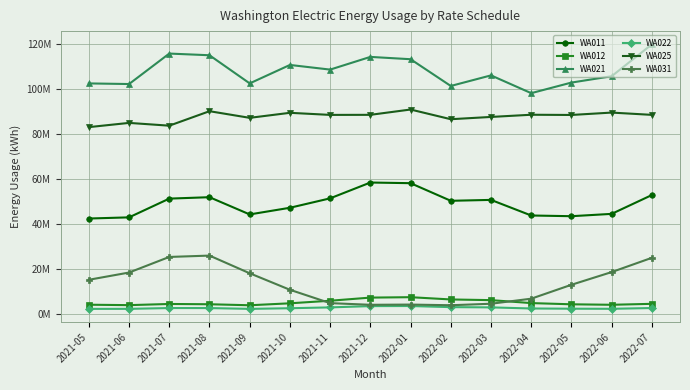

True or false: WA025 and WA031 cross at least once.

False